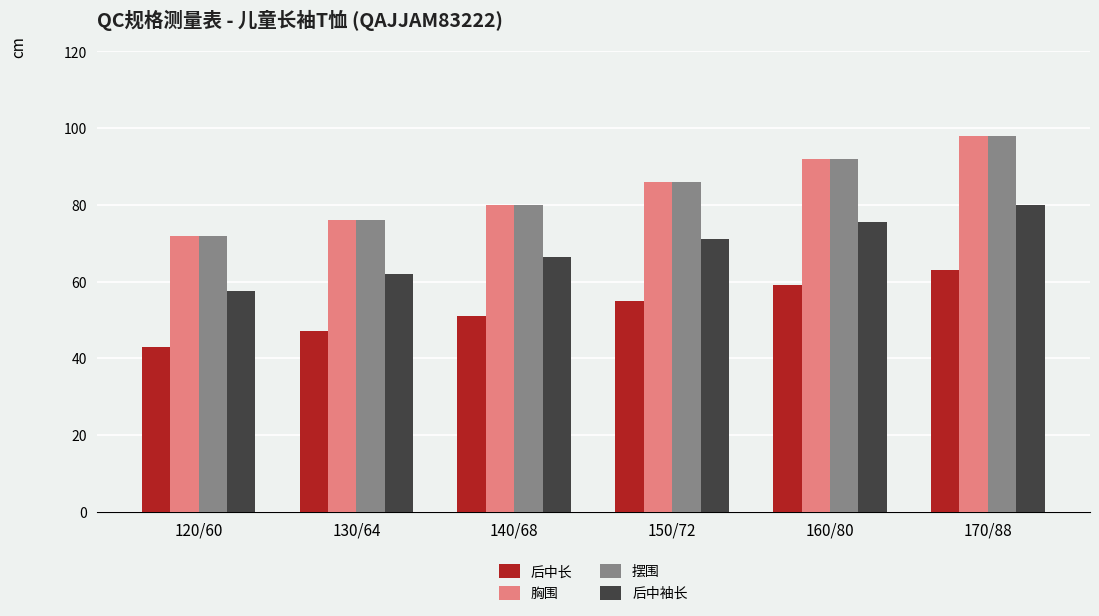

Rank the categories by 胸围 value from highest to lowest.

170/88, 160/80, 150/72, 140/68, 130/64, 120/60